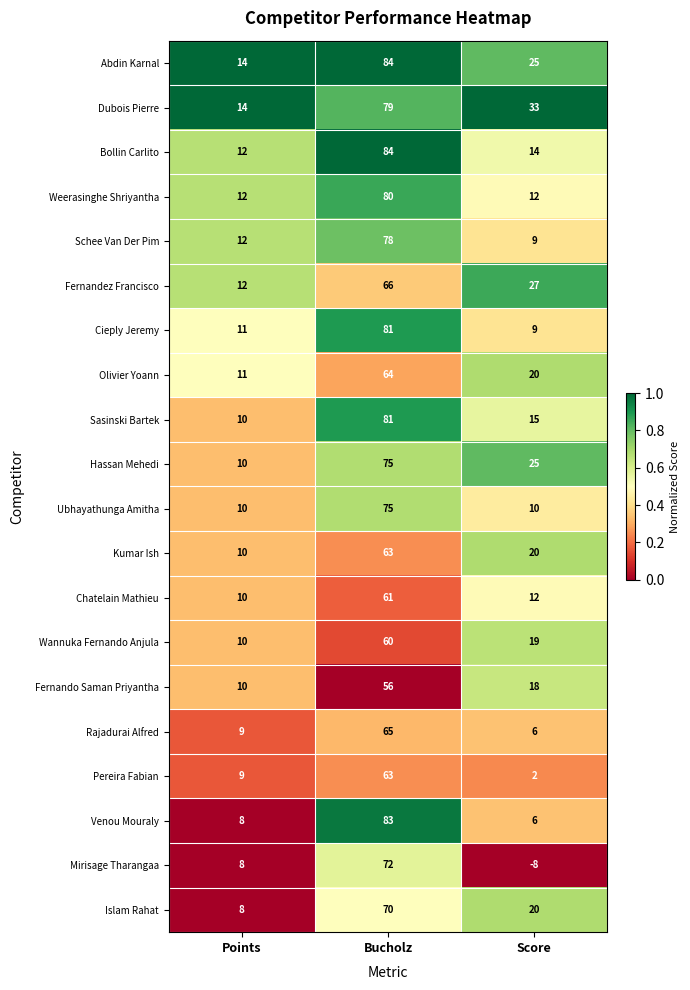

How many categories are shown in the chart?

3